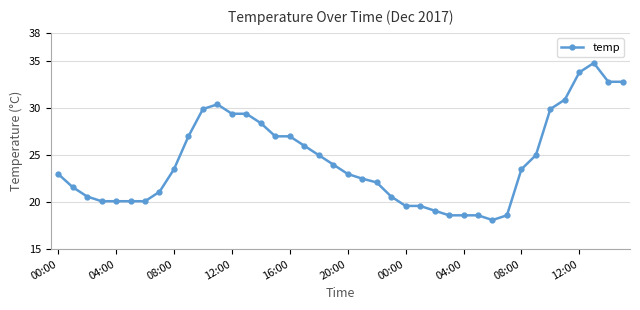

What is the value of the 28th point from the left?

18.6